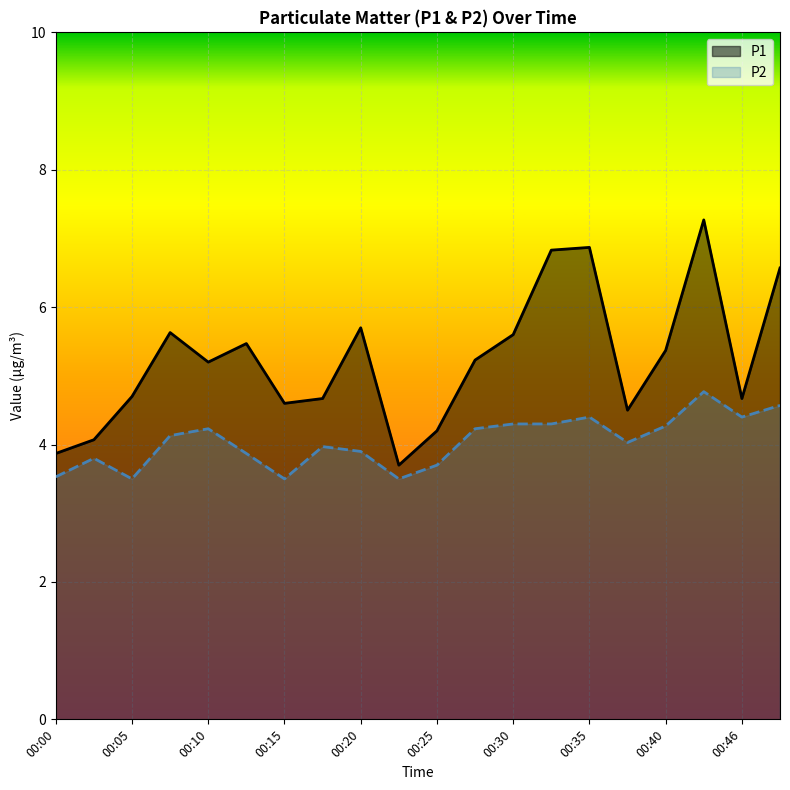

What is the sum of all P1 values?

104.7